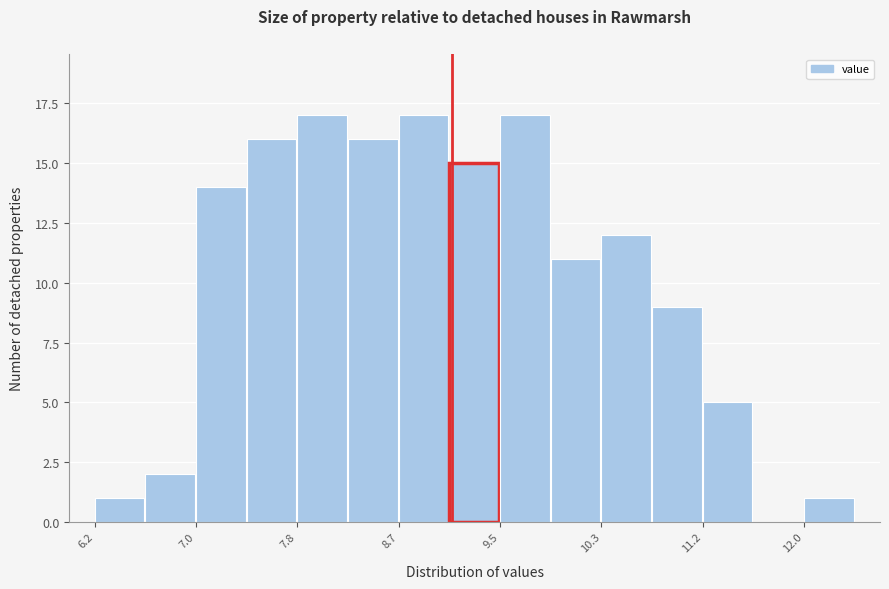

Reading left to right, list every bar in this chart as the range it spans on the x-axis followed by its height. Neither the bar edges nor the heights are printed on the chart, so give them approximately, as read against the axes.

6.2 to 6.6: 1
6.6 to 7.0: 2
7.0 to 7.4: 14
7.4 to 7.8: 16
7.8 to 8.2: 17
8.2 to 8.7: 16
8.7 to 9.1: 17
9.1 to 9.5: 15
9.5 to 9.9: 17
9.9 to 10.3: 11
10.3 to 10.7: 12
10.7 to 11.2: 9
11.2 to 11.6: 5
11.6 to 12.0: 0
12.0 to 12.4: 1